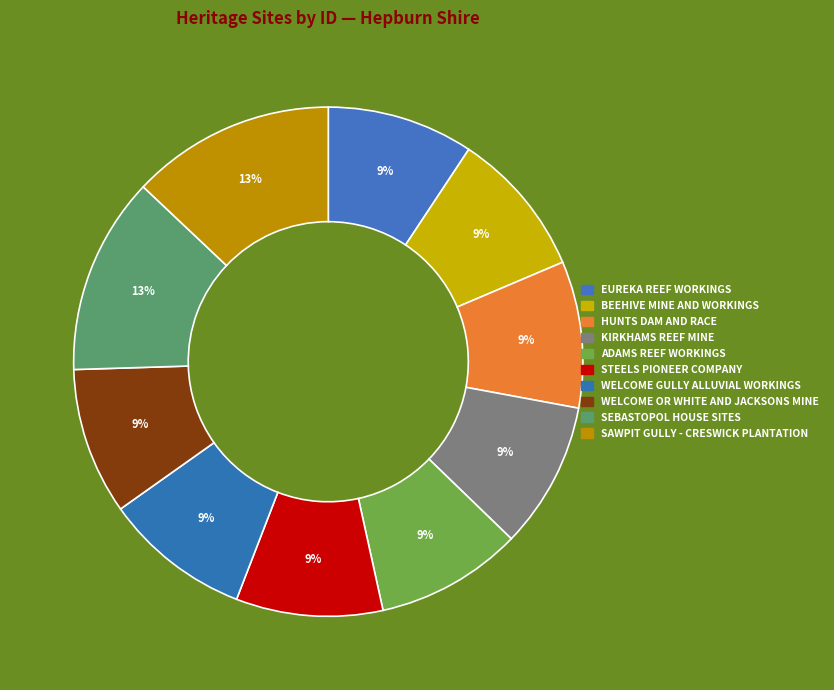

Which category has the smallest portion of the pie?

EUREKA REEF WORKINGS